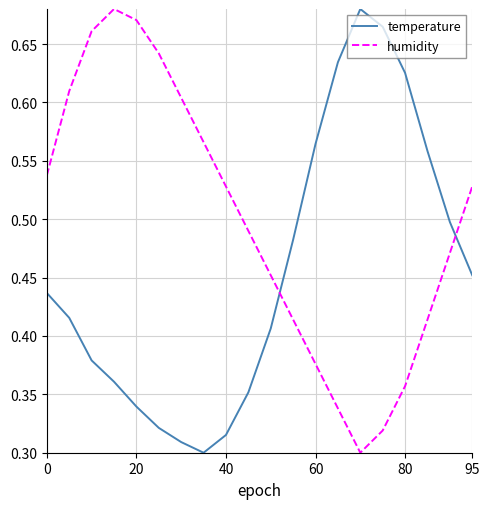

Rank the series by their average value, from lowest to highest.

temperature, humidity